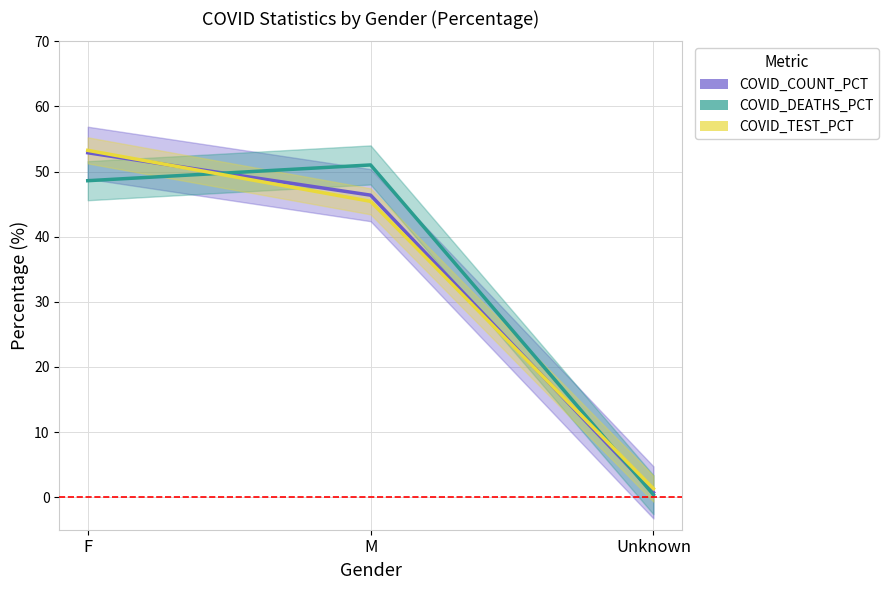

What position from the left is M?

2